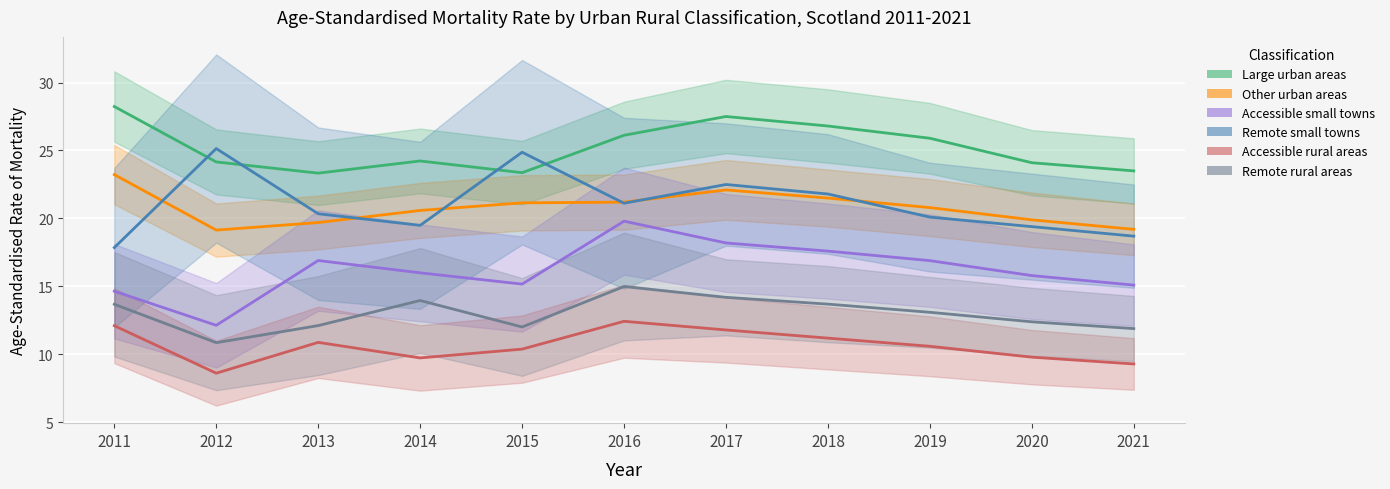

Between 2011 and 2018, which series saw the biggest shift?

Remote small towns